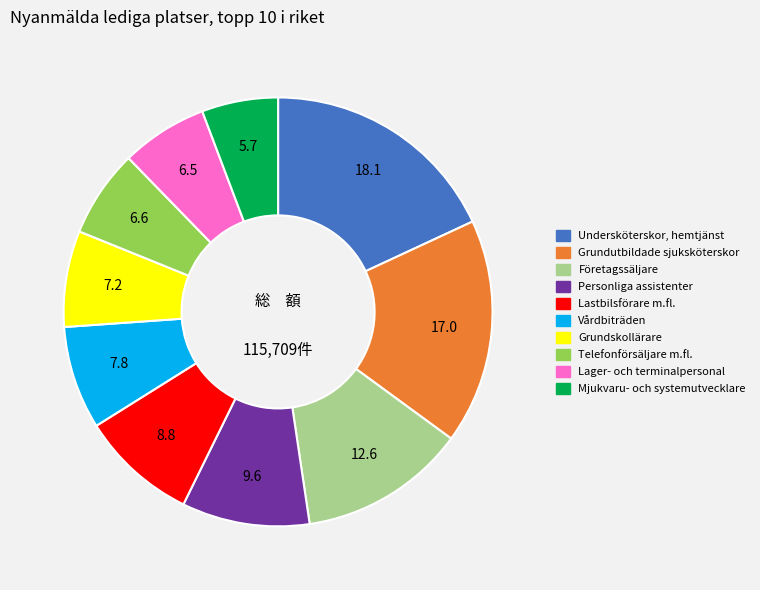

Combined, do Undersköterskor, hemtjänst and Grundutbildade sjuksköterskor account for over 50%?

No